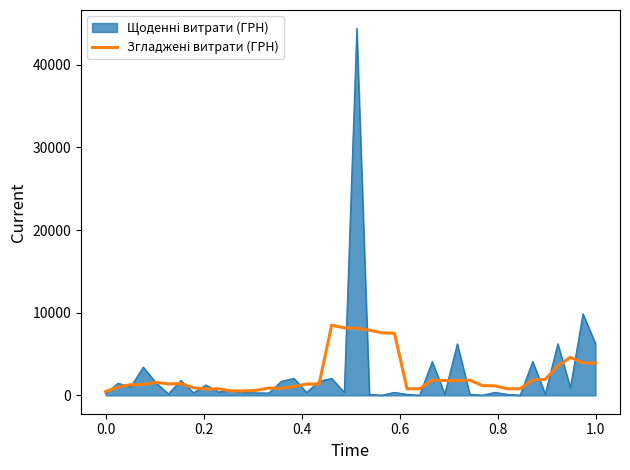

What is the maximum value shown in the chart?

44400.2